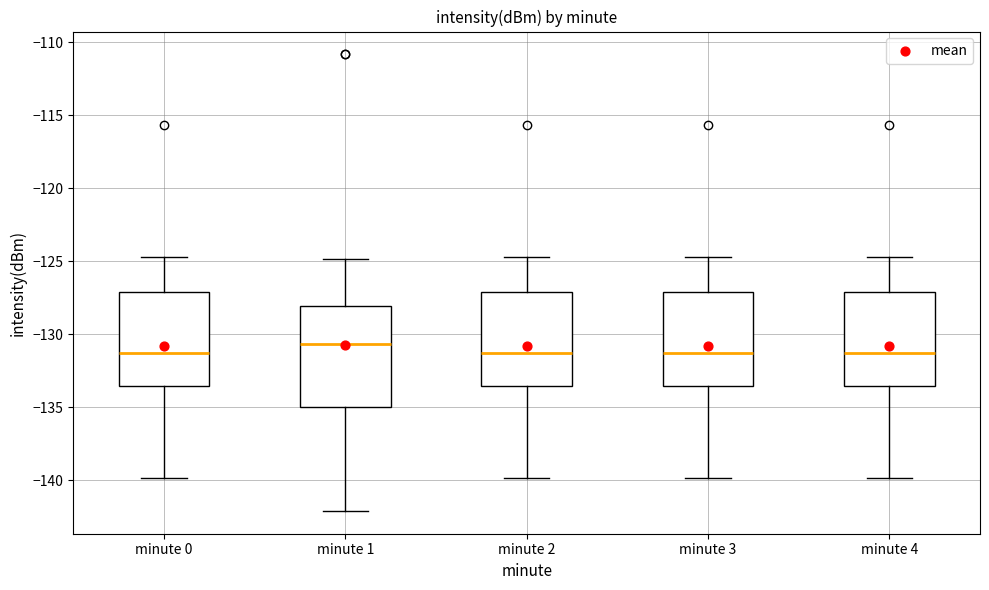

Reading left to right, read every box against the y-axis: the position of its median line, the range the box covers, and the ends of its whiskers. The values are not printed on the chart, so give them approximately, as read against the axis.

minute 0: median -131.5, box -133.5 to -127.0, whiskers -140.0 to -124.5
minute 1: median -130.5, box -135.0 to -128.0, whiskers -142.0 to -125.0
minute 2: median -131.5, box -133.5 to -127.0, whiskers -140.0 to -124.5
minute 3: median -131.5, box -133.5 to -127.0, whiskers -140.0 to -124.5
minute 4: median -131.5, box -133.5 to -127.0, whiskers -140.0 to -124.5